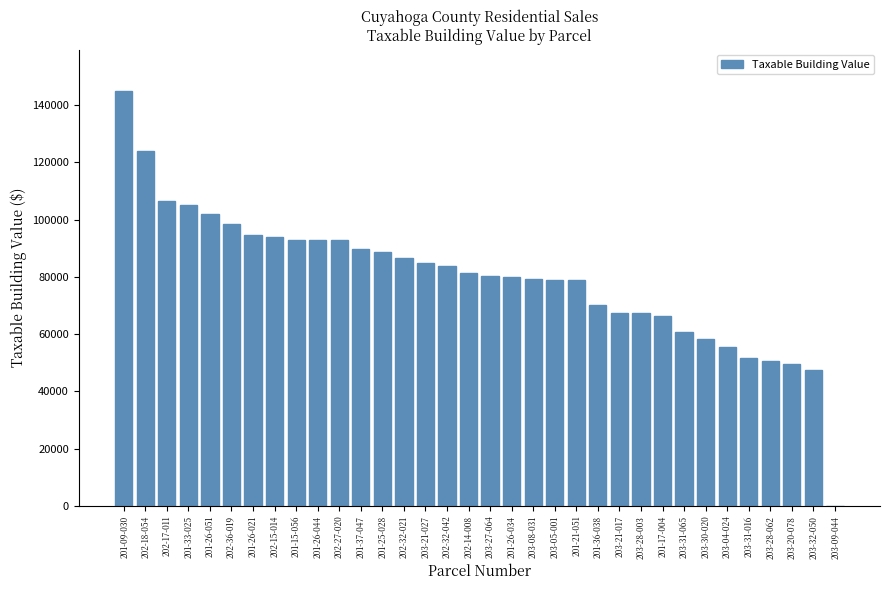

Is it true that the value at 202-32-021 is 60304?

False